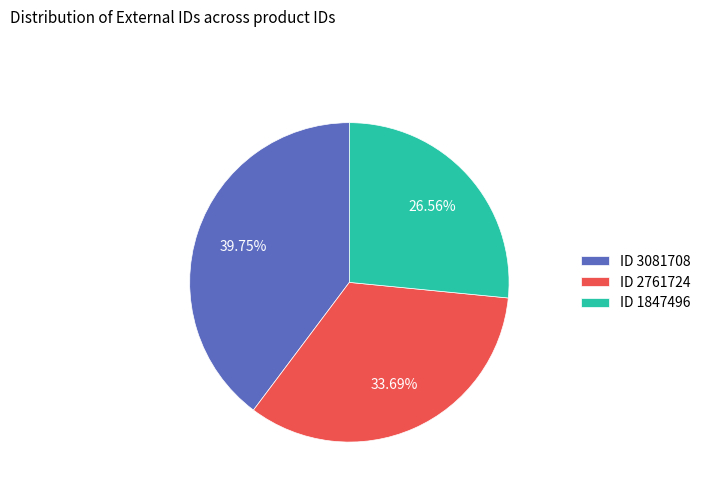

Is there any slice that represents more than half of the pie?

No